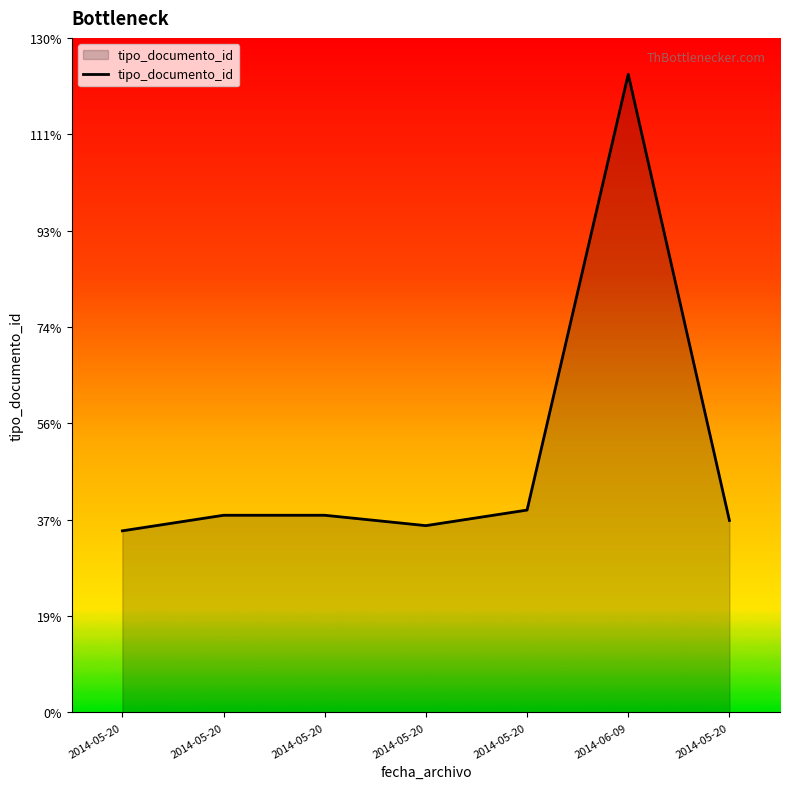

Read the value at 2014-05-20, to the nearest 10.

40